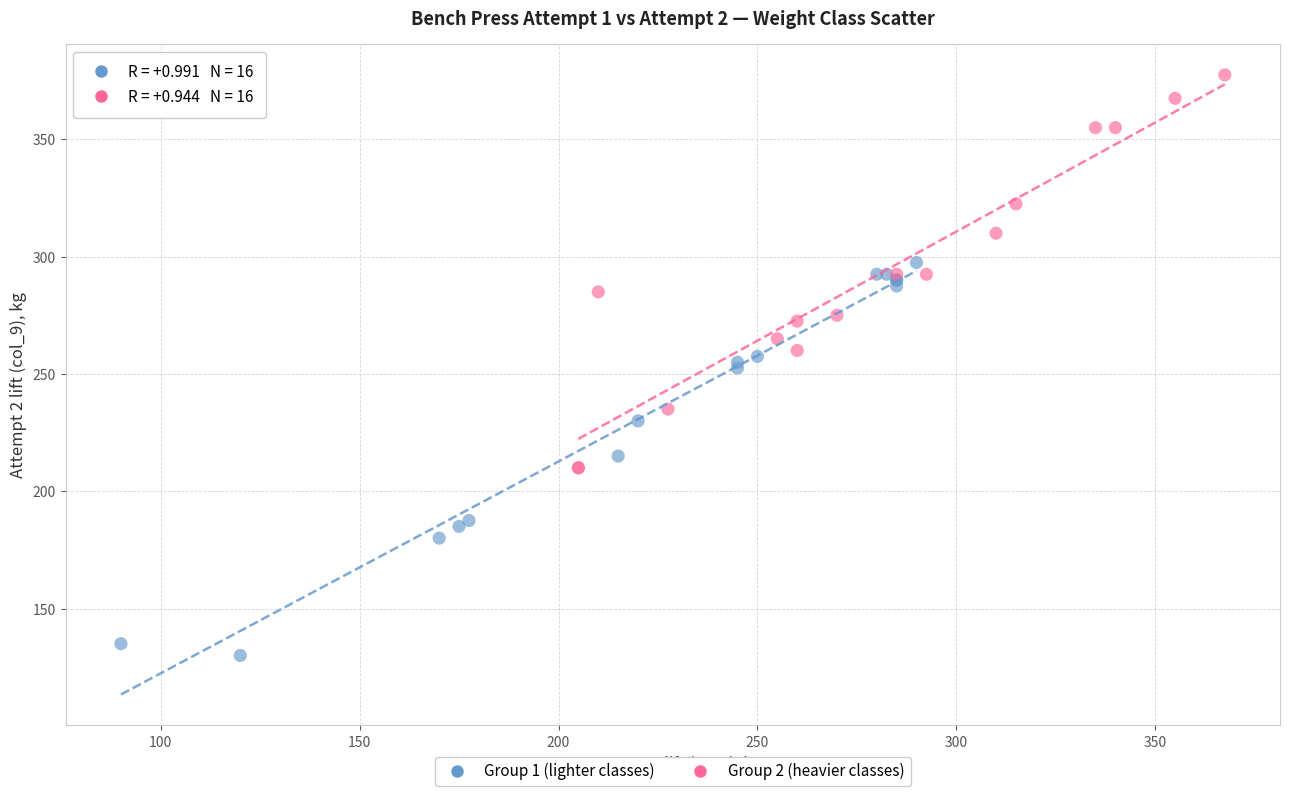

Which series contains the lowest Y value?

Group 1 (lighter classes)